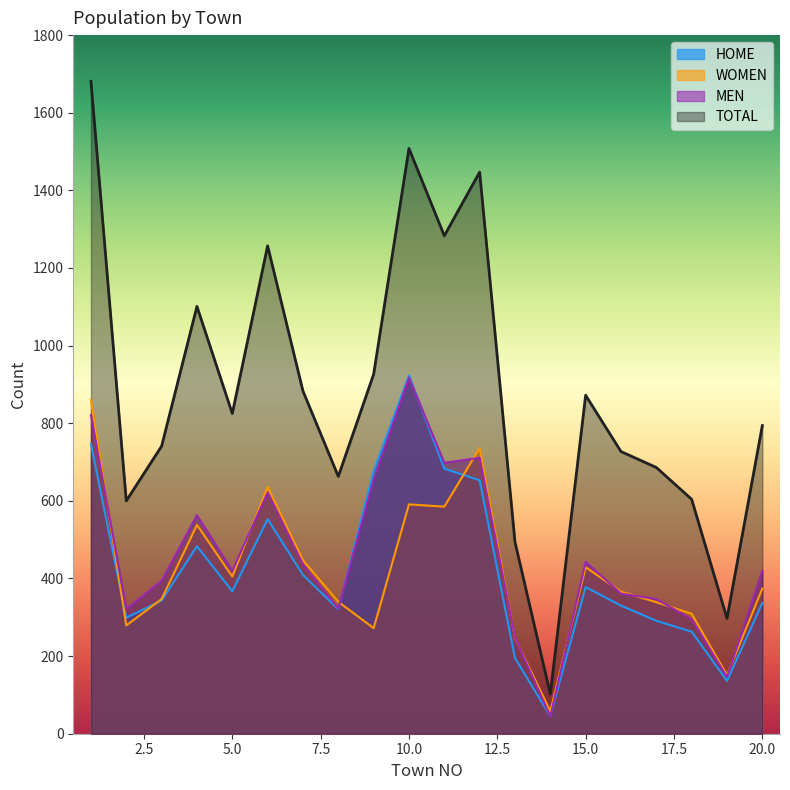

Reading left to right, extract all data points from this chart.

TOTAL: 1681	600	741	1101	825	1257	883	663	926	1508	1283	1447	494	102	872	727	686	604	297	794
MEN: 821	321	394	563	420	621	436	323	654	917	698	711	248	44	443	361	347	295	146	420
WOMEN: 860	279	347	538	405	636	447	340	272	591	585	736	246	58	429	366	339	309	151	374
HOME: 746	299	343	483	367	553	409	321	677	923	683	653	195	45	378	330	291	263	136	337